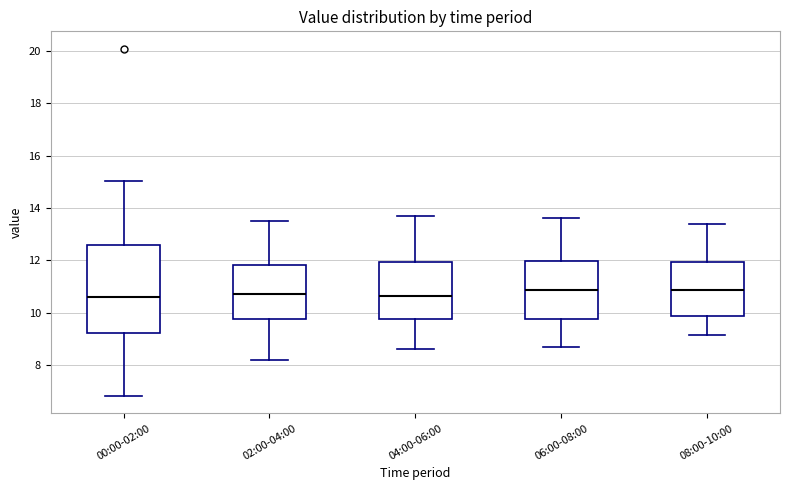

Which box is the tallest, from its lower edge to its upper edge?

00:00-02:00